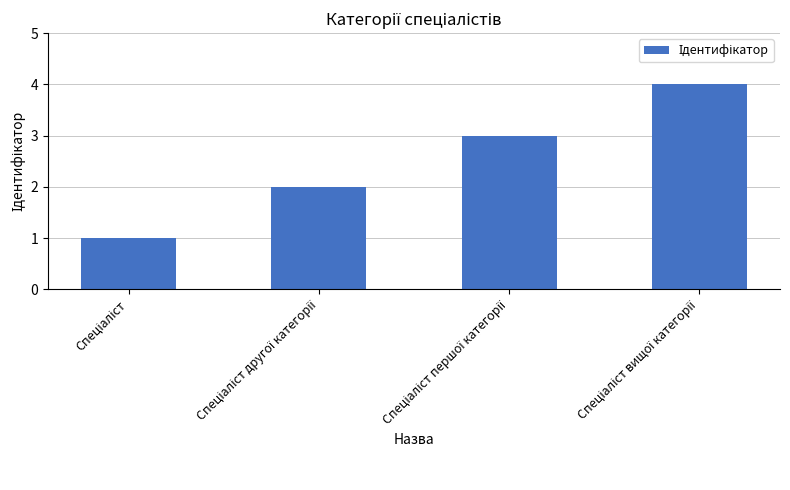

What is the sum of all values?

10